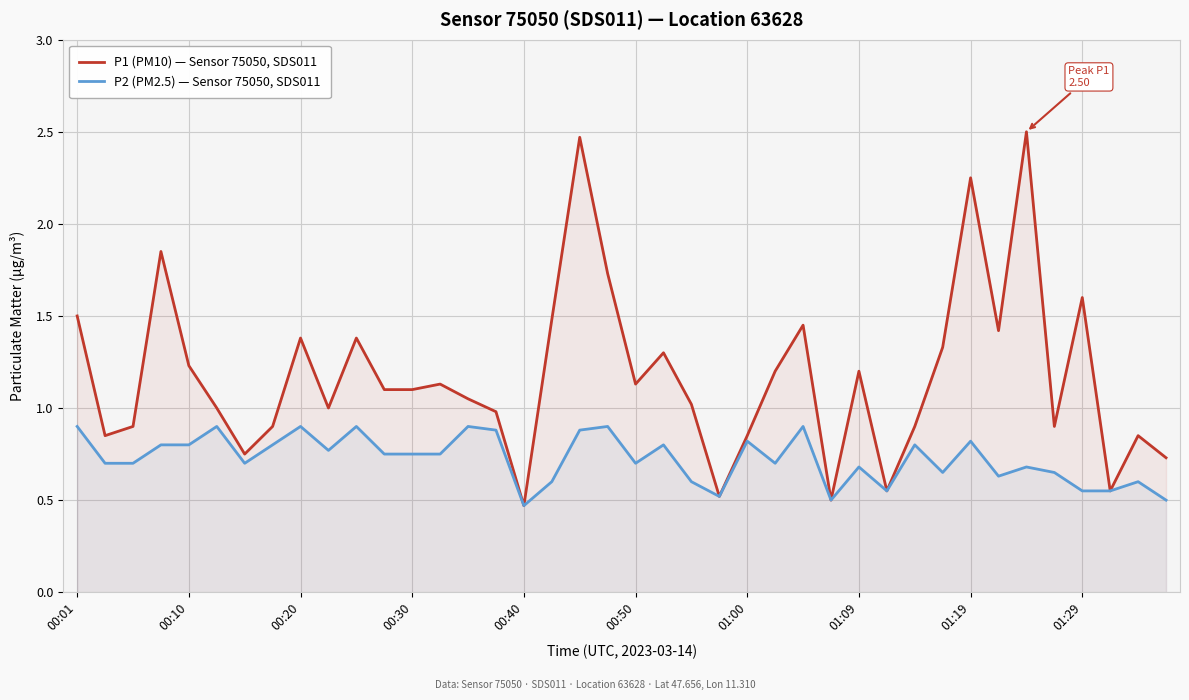

Which series has the largest range (max minus min)?

P1 (PM10) — Sensor 75050, SDS011